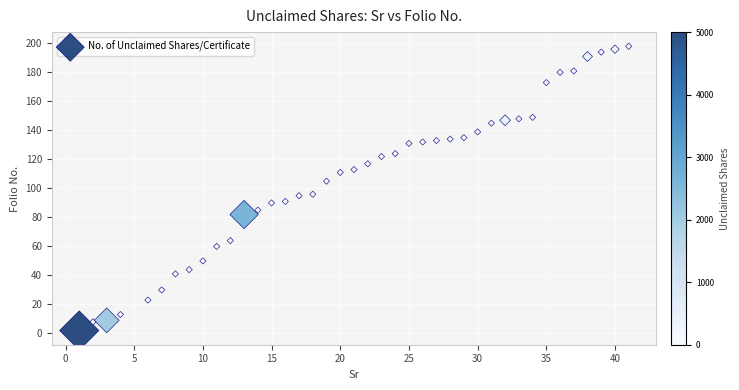

What is the range of X values (max minus min)?

40